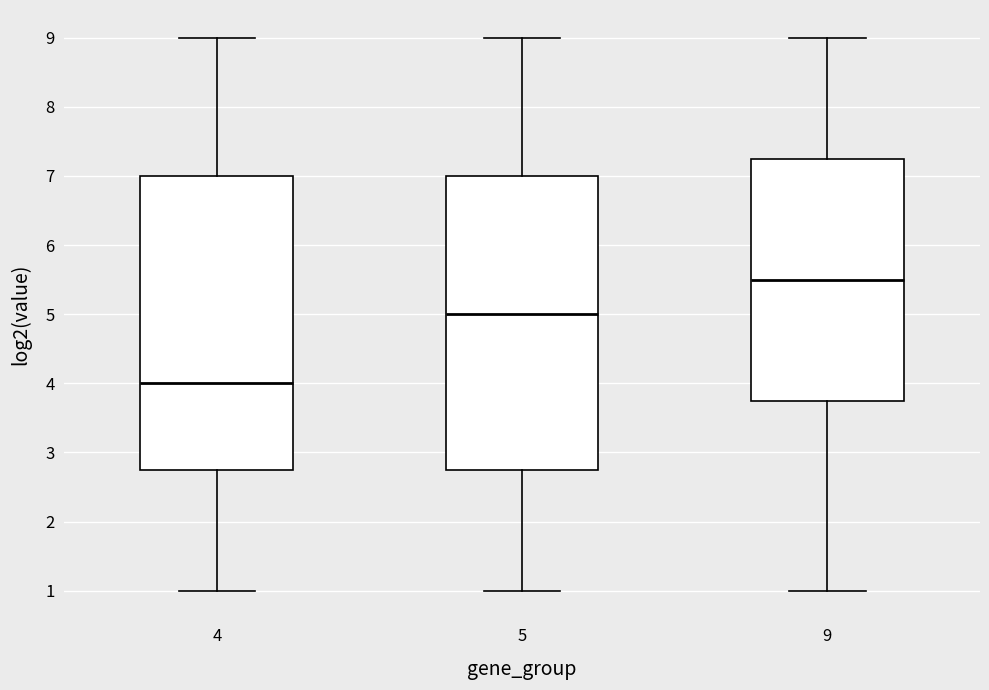

Reading left to right, read every box against the y-axis: the position of its median line, the range the box covers, and the ends of its whiskers. The values are not printed on the chart, so give them approximately, as read against the axis.

4: median 4.0, box 2.8 to 7.0, whiskers 1.0 to 9.0
5: median 5.0, box 2.8 to 7.0, whiskers 1.0 to 9.0
9: median 5.5, box 3.8 to 7.3, whiskers 1.0 to 9.0